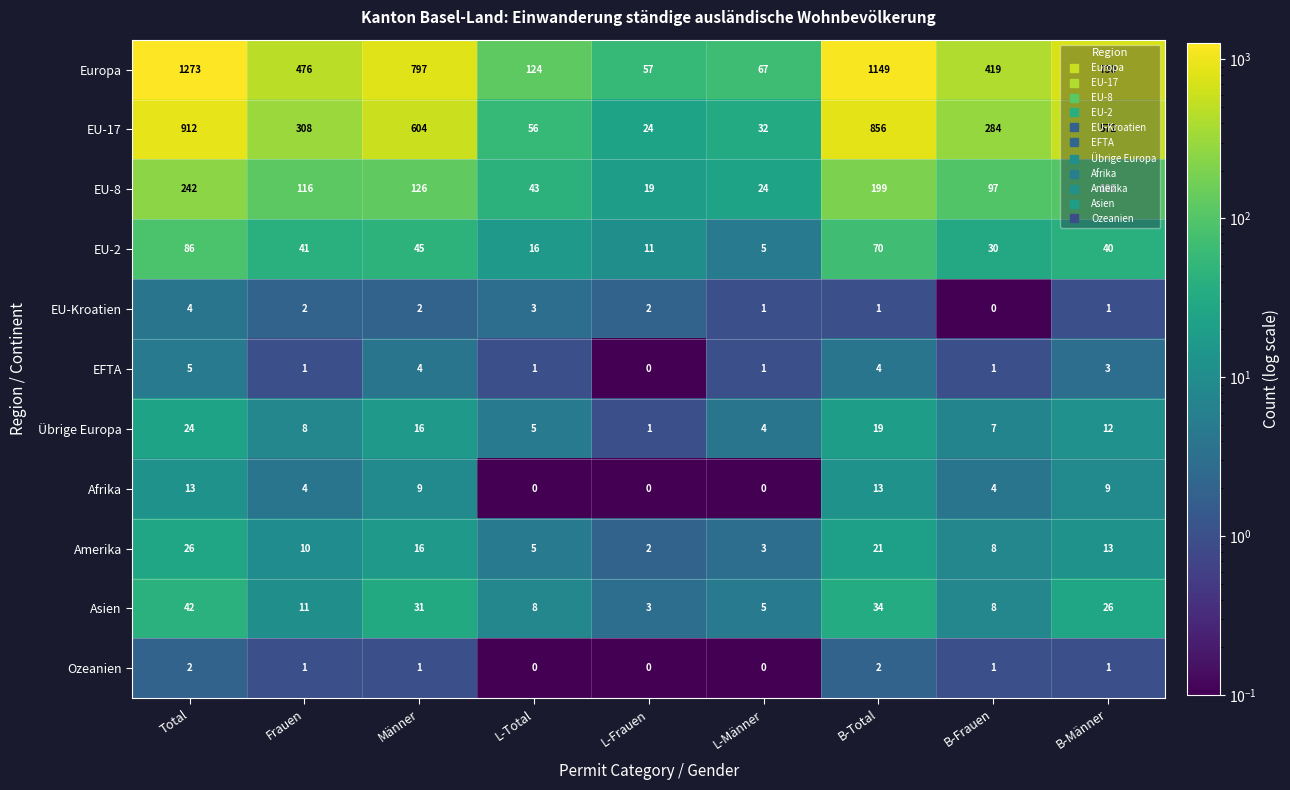

At how many categories does at least one series exceed 738?

3